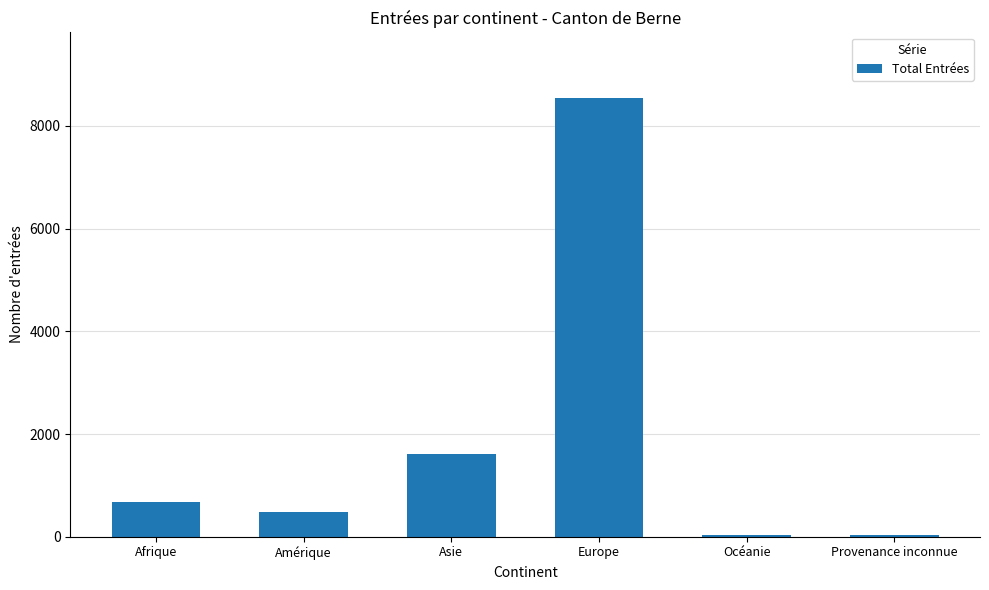

Between Europe and Océanie, which is larger?

Europe